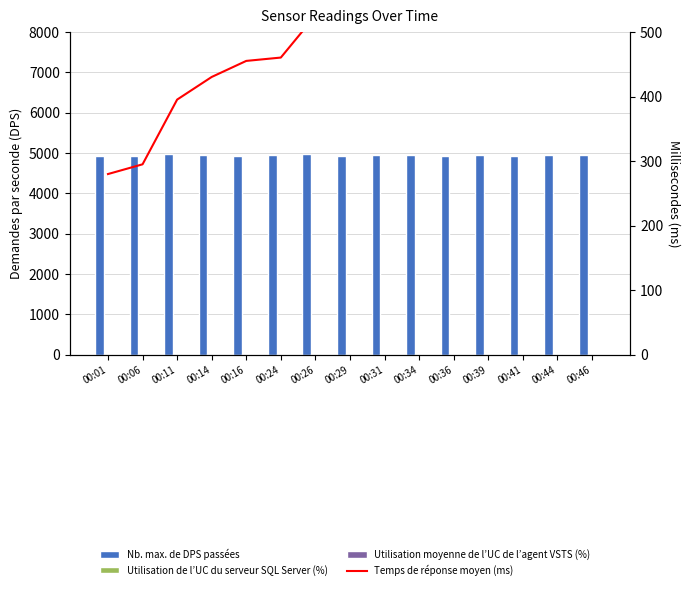

What is the smallest value displayed?

3.4